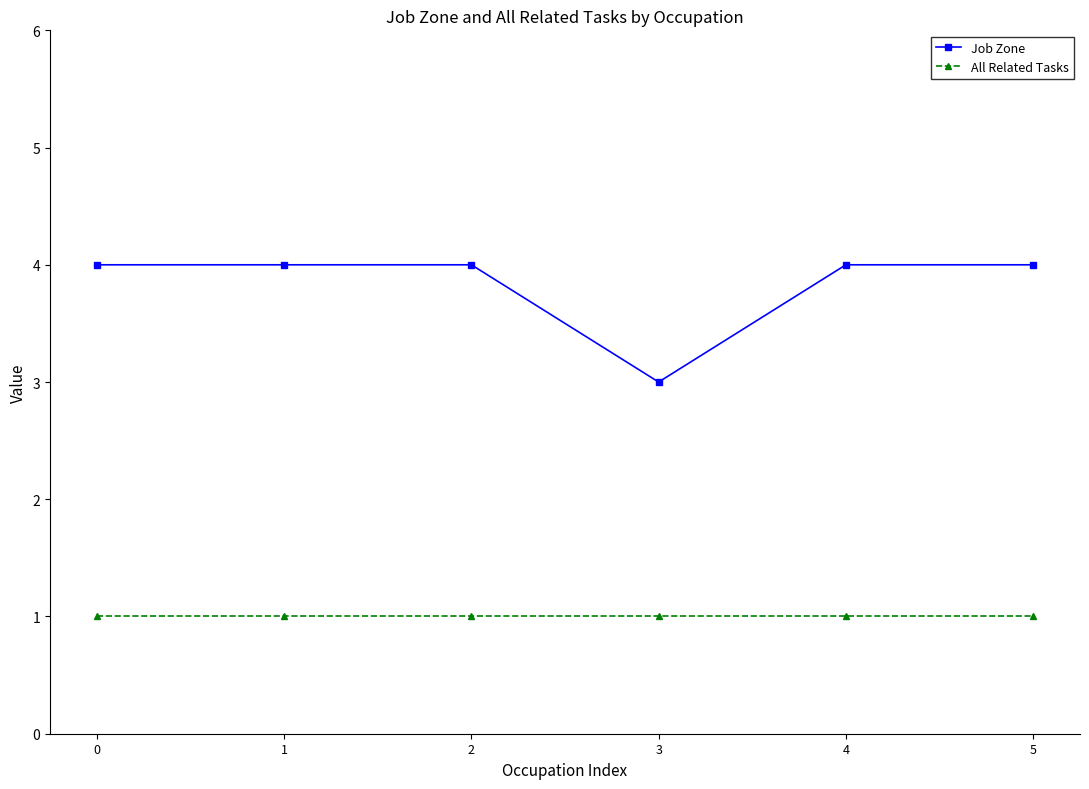

The value of Job Zone at 2 is 2. True or false?

False